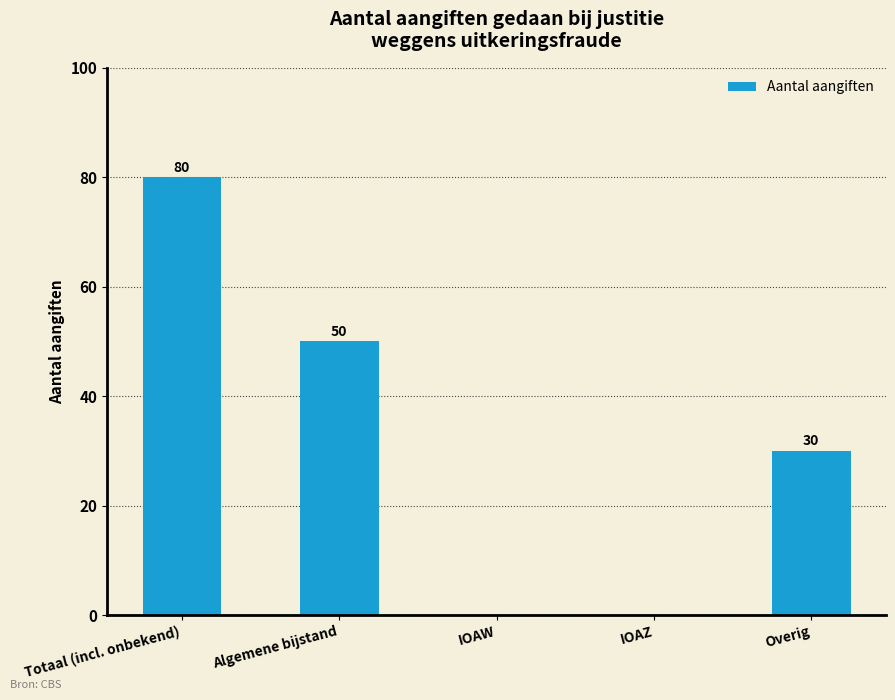

What value does the data have at Totaal (incl. onbekend)?

80